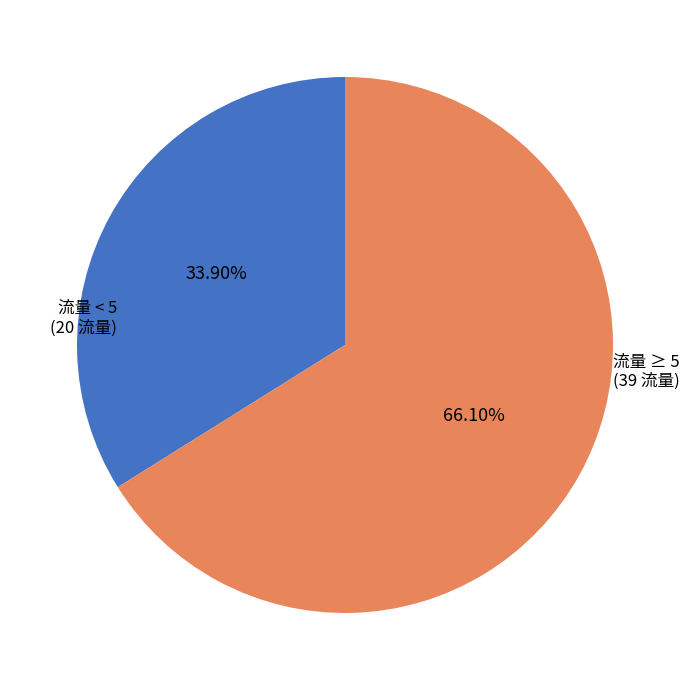

What is the smallest slice in the pie chart?

流量 < 5 (20 流量)